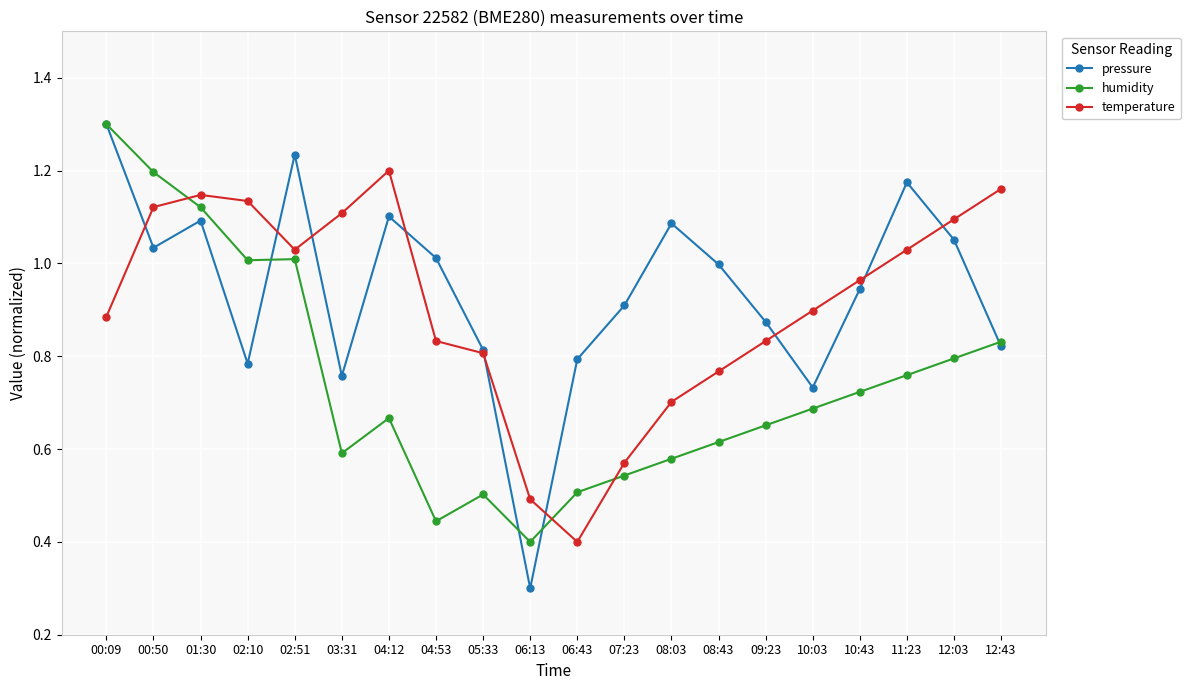

Count the number of categories in the chart.

20